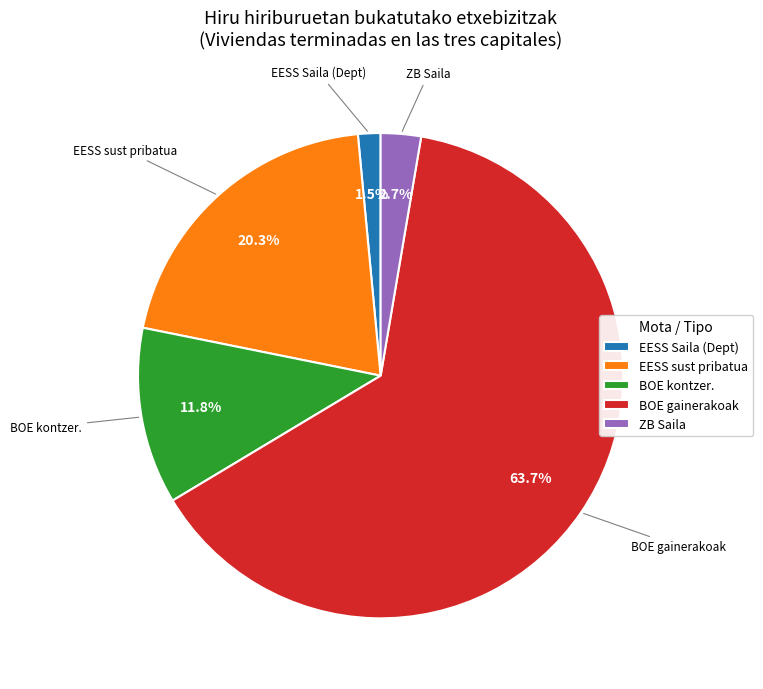

Which category has the smallest portion of the pie?

EESS Saila (Dept)